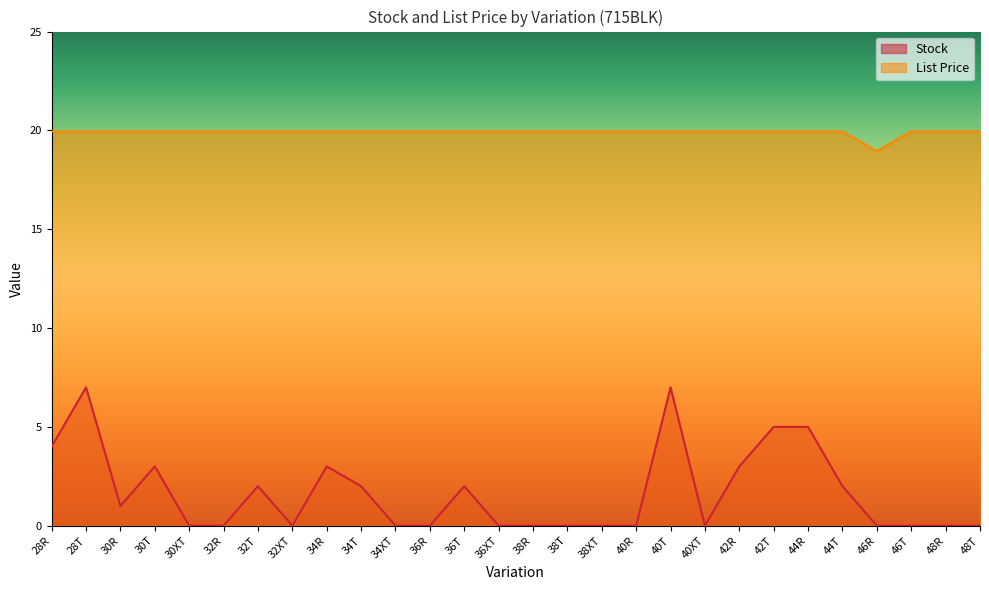

What is the label of the 17th point from the left?

38XT